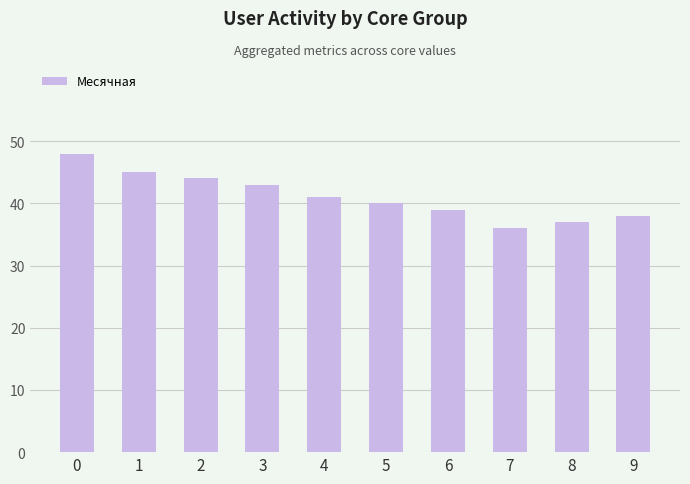

List the labels in order of value, smallest first.

7, 8, 9, 6, 5, 4, 3, 2, 1, 0